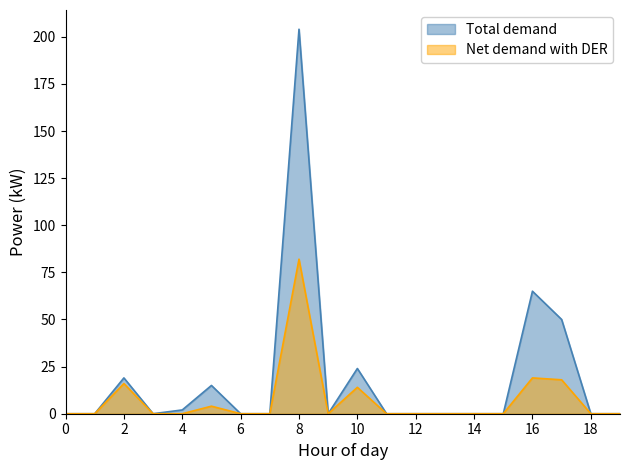

At how many categories does at least one series exceed 153?

1